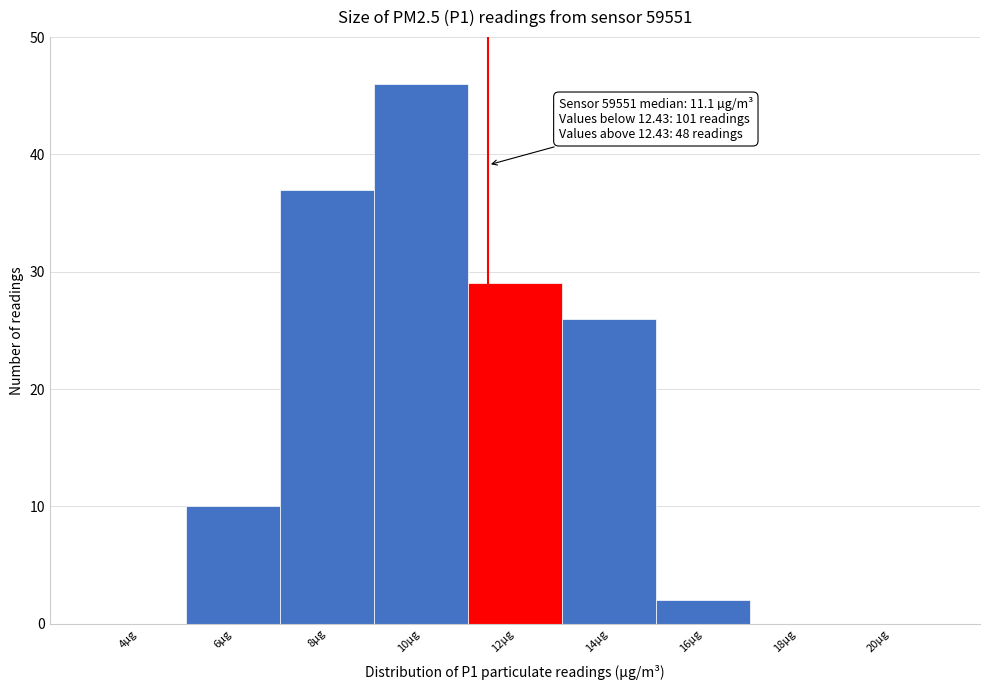

Reading left to right, transcribe all the data shown in this chart.

4µg=0	6µg=10	8µg=37	10µg=46	12µg=29	14µg=26	16µg=2	18µg=0	20µg=0